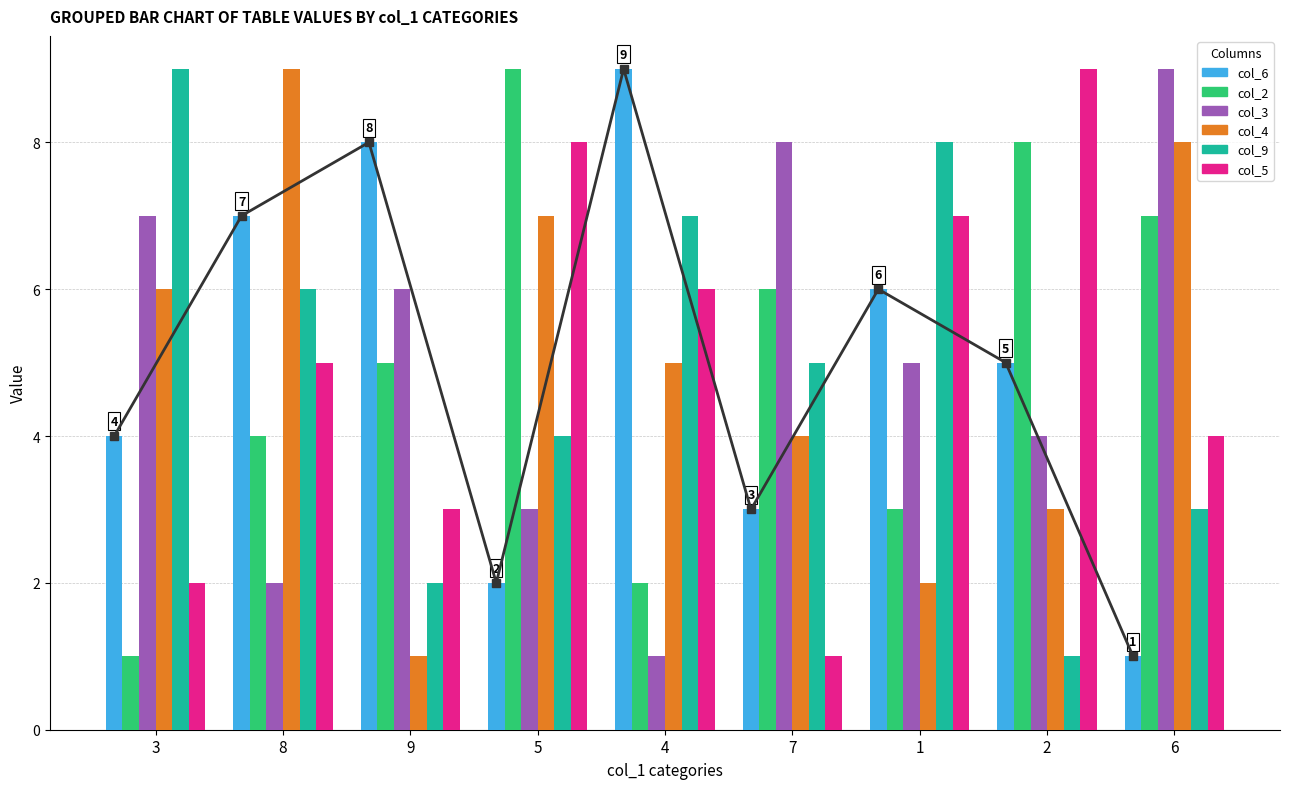

What is the average value of the col_4 series?

5